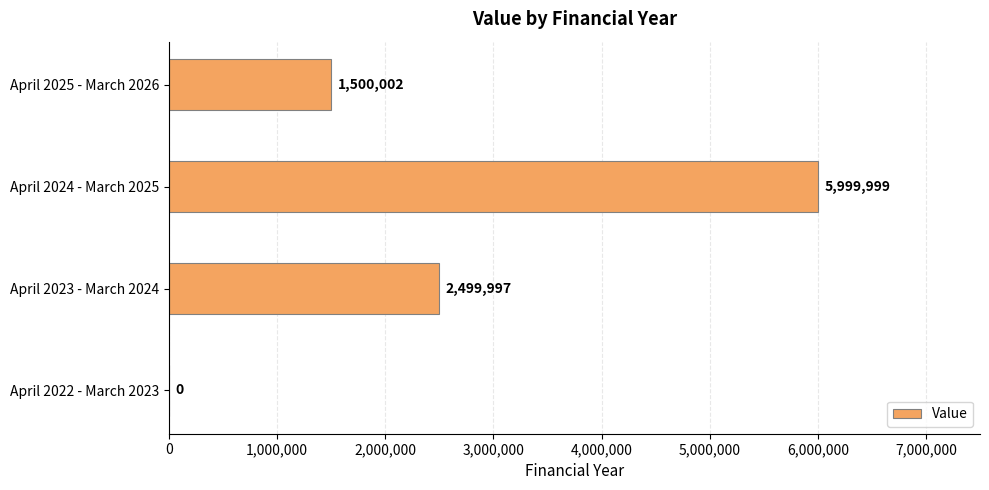

What is the change in value from April 2023 - March 2024 to April 2024 - March 2025?

+3500002